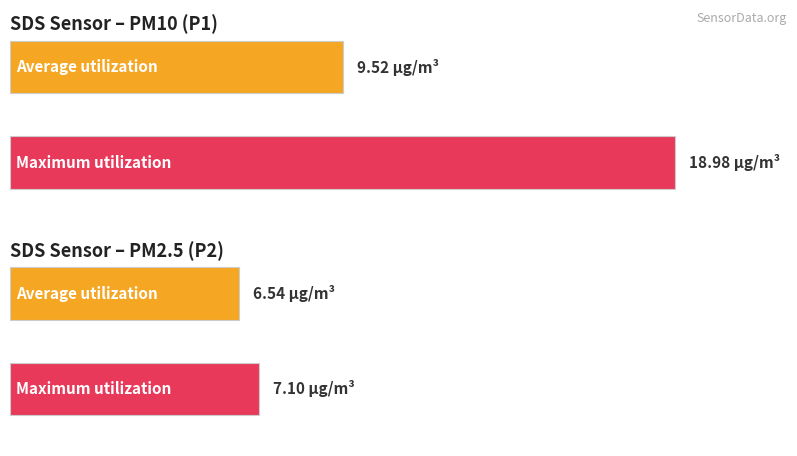

What is the maximum value for SDS_P2?

7.1